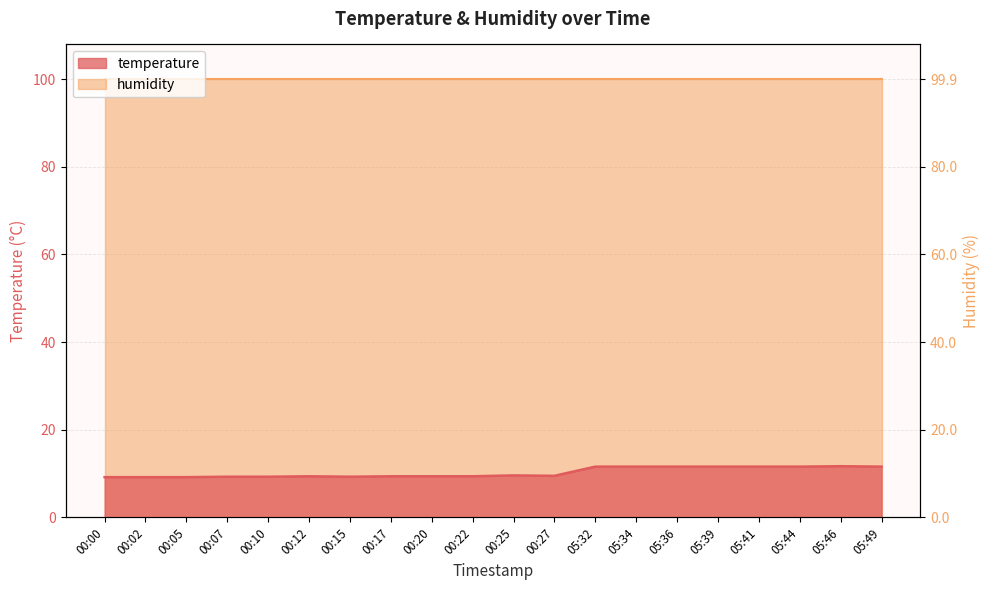

How many interior local peaks (higher than both neighbors) does the data have?

3